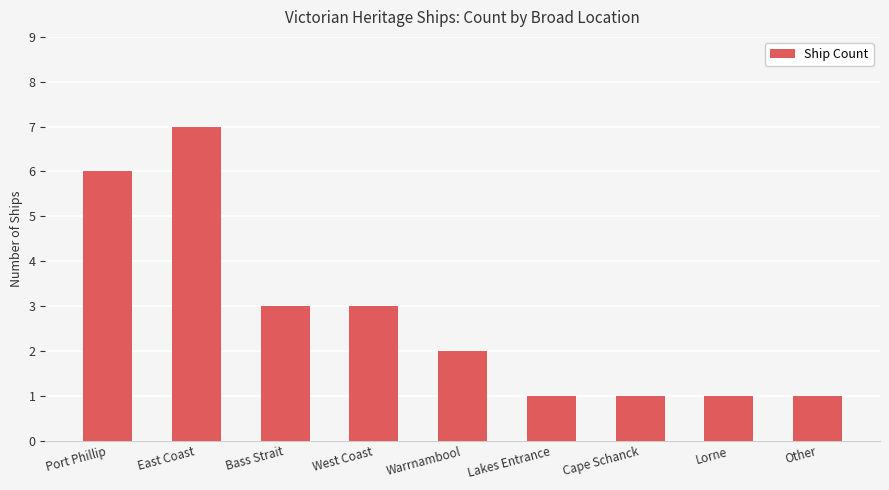

What is the difference between the values at Lorne and Bass Strait?

2